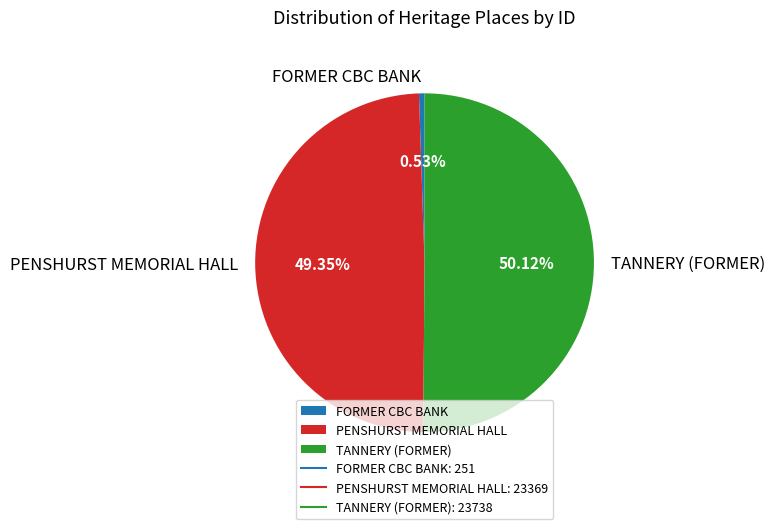

Which slice is the largest?

TANNERY (FORMER)